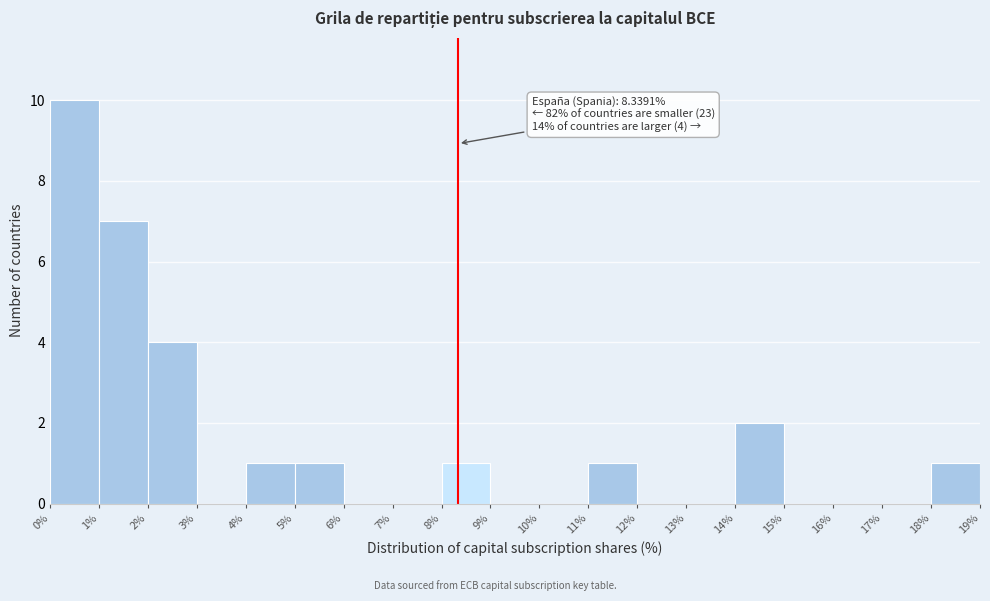

Which range on the x-axis has the tallest bar?

0% to 1%